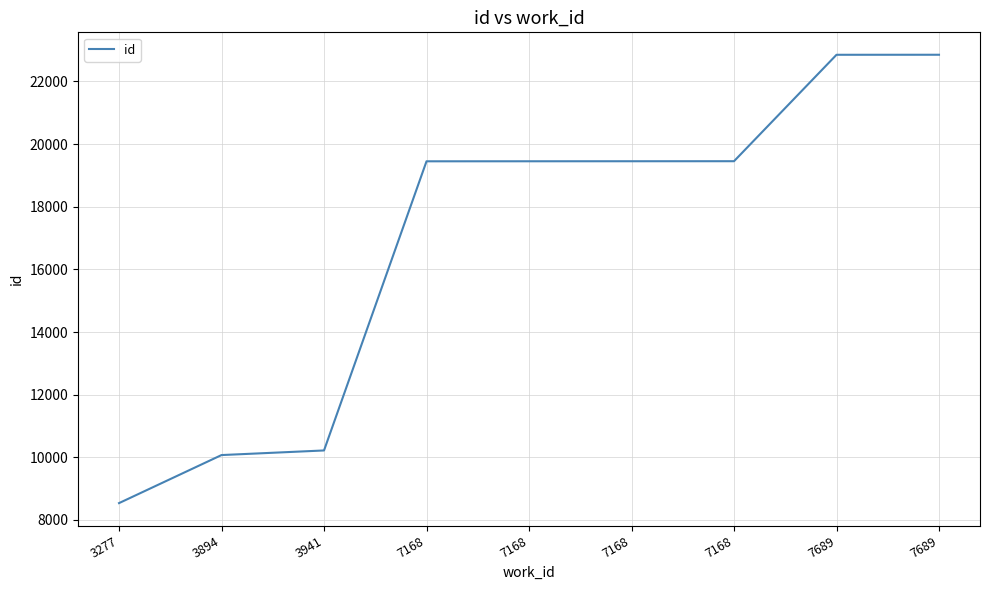

Reading right to left, extract all data points from this chart.

7689=22853	7689=22852	7168=19454	7168=19453	7168=19452	7168=19451	3941=10219	3894=10072	3277=8538